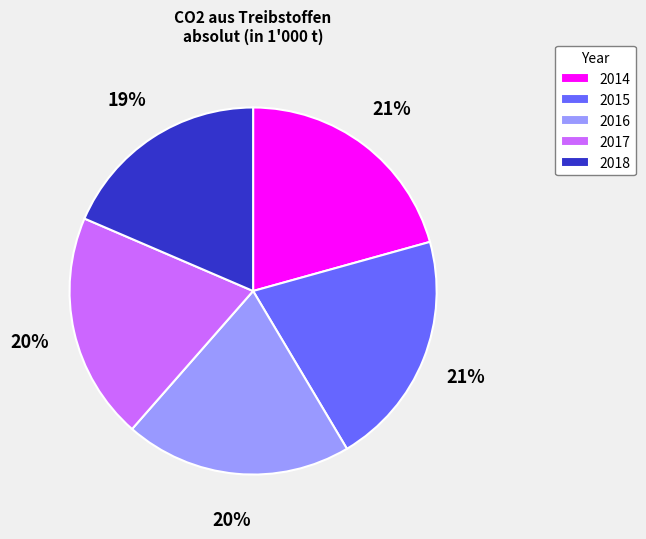

Does 2015 account for over 50% of the chart?

No